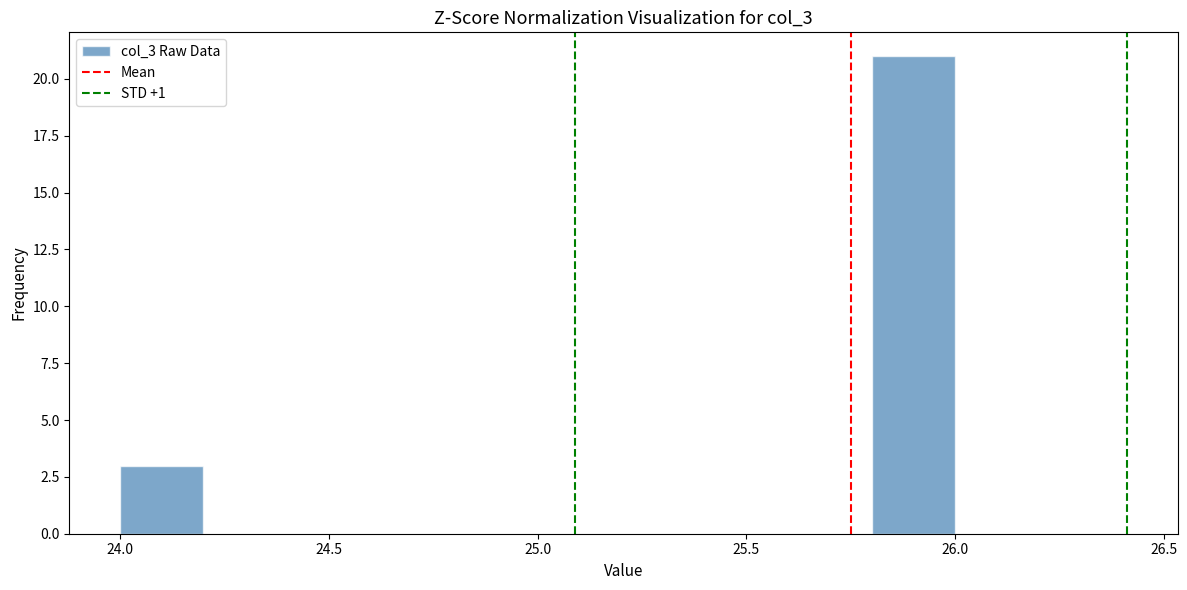

Over which range of the x-axis is the bar tallest?

25.8 to 26.0